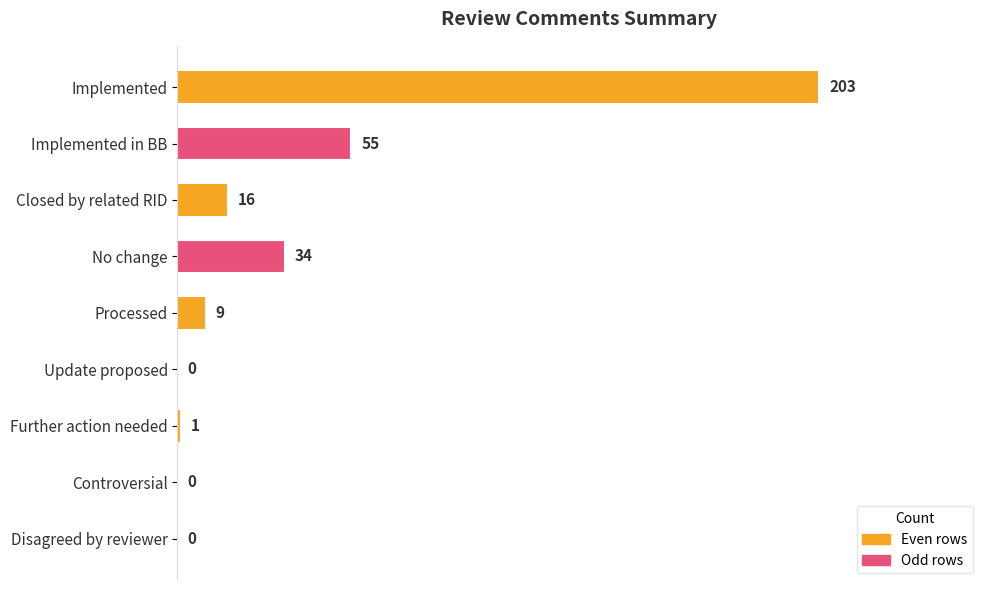

Is it true that the value at Processed is 9?

True